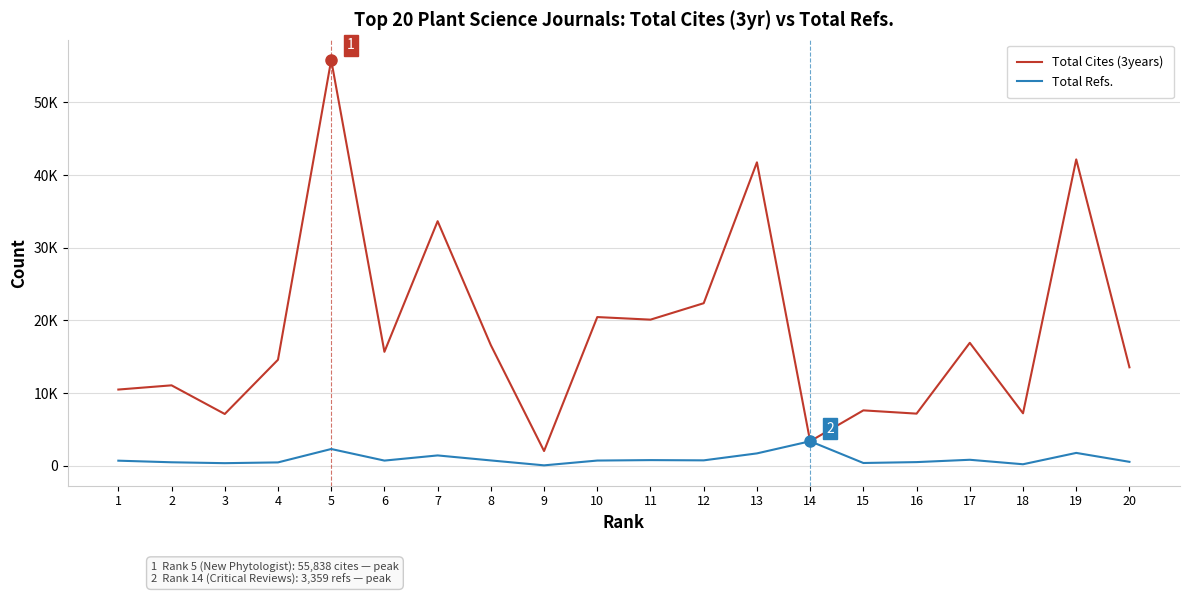

True or false: Total Refs. and Total Cites (3years) cross at least once.

False